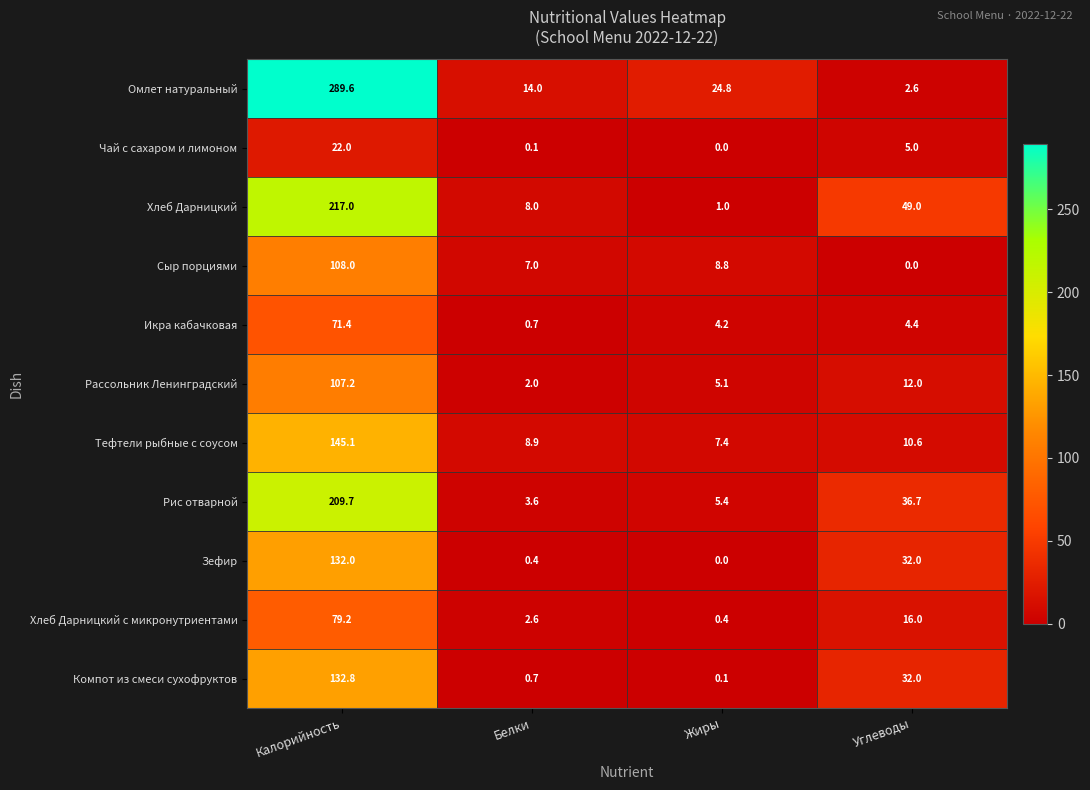

Rank the series by their maximum value, from highest to lowest.

Омлет натуральный, Хлеб Дарницкий, Рис отварной, Тефтели рыбные с соусом, Компот из смеси сухофруктов, Зефир, Сыр порциями, Рассольник Ленинградский, Хлеб Дарницкий с микронутриентами, Икра кабачковая, Чай с сахаром и лимоном